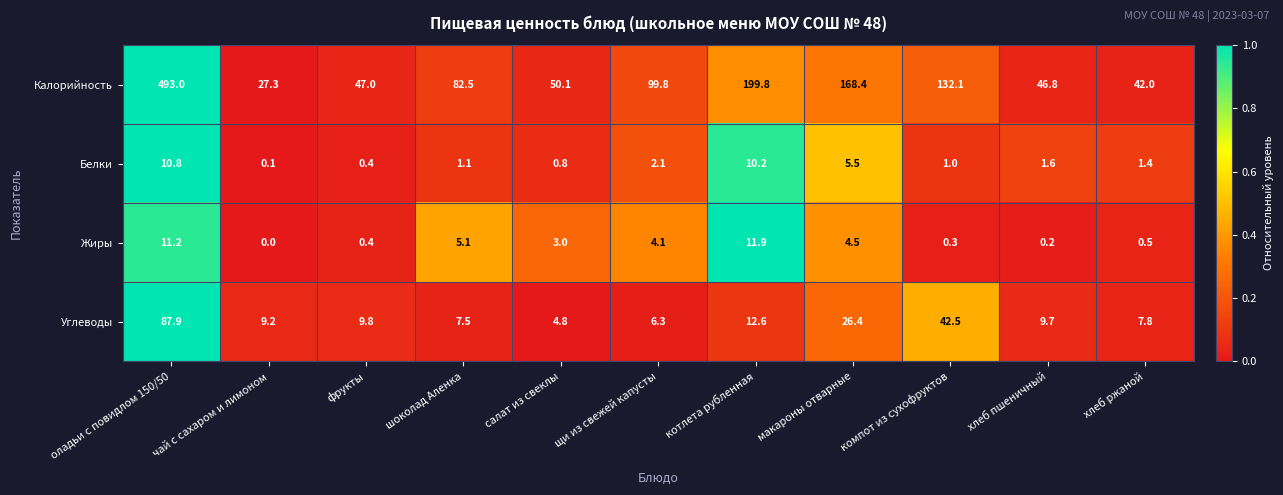

What is the sum of all Белки values?

35.0